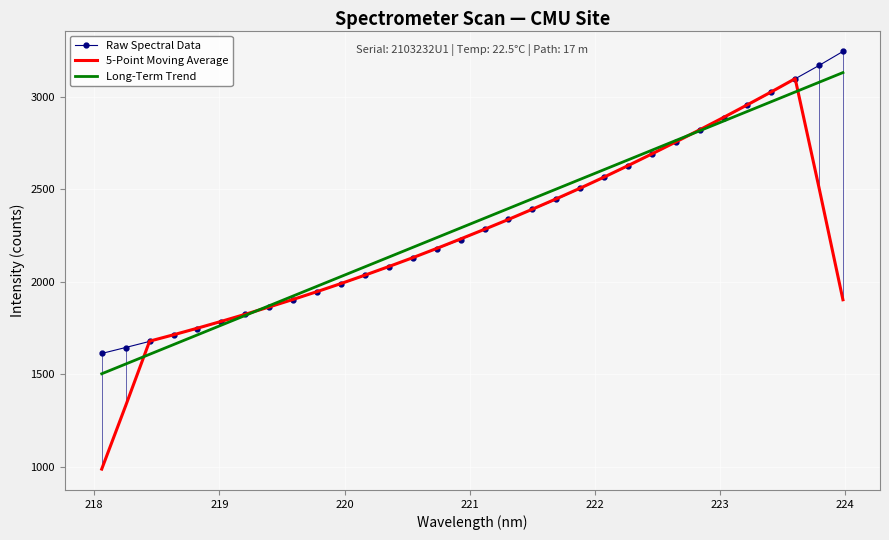

Rank the series by their maximum value, from highest to lowest.

Raw Spectral Data, Long-Term Trend, 5-Point Moving Average